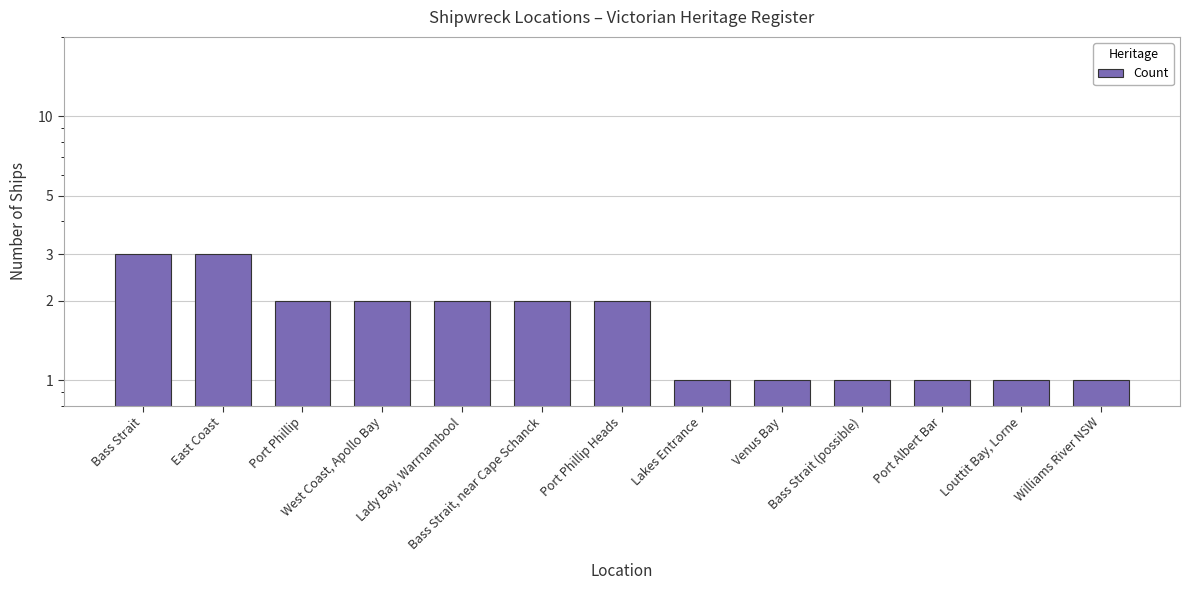

Does the chart contain any negative values?

No